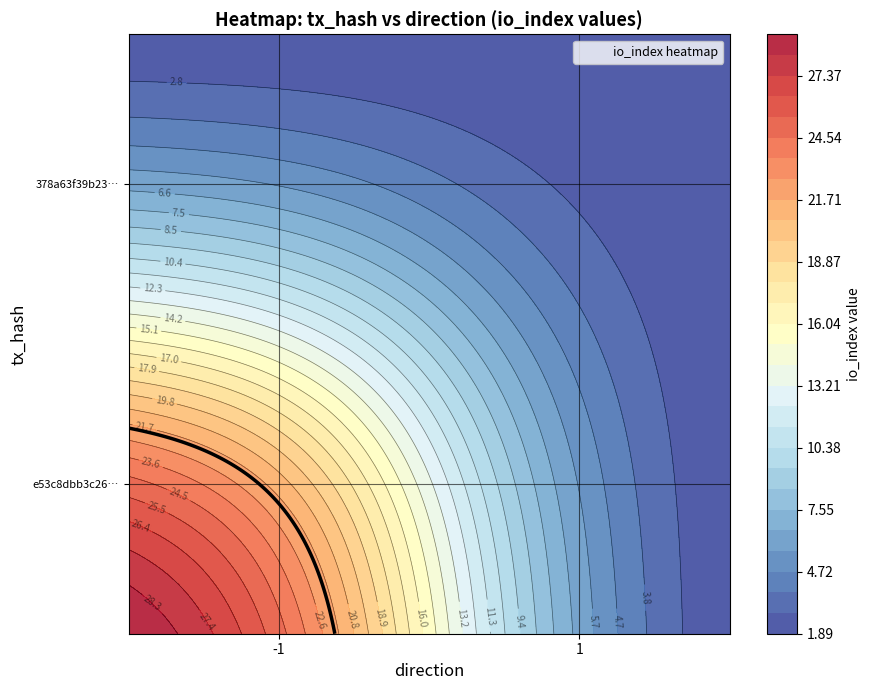

Which series has the largest range (max minus min)?

e53c8dbb3c26eb4a30e13b8d89339728db2226e